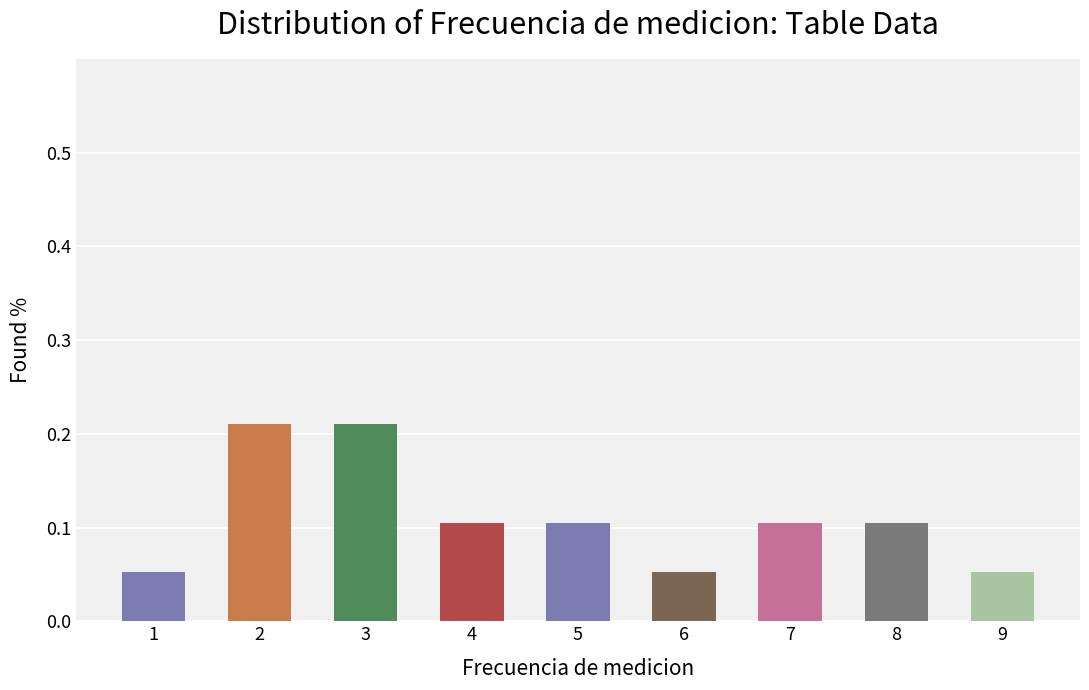

How many series are shown in this chart?

1